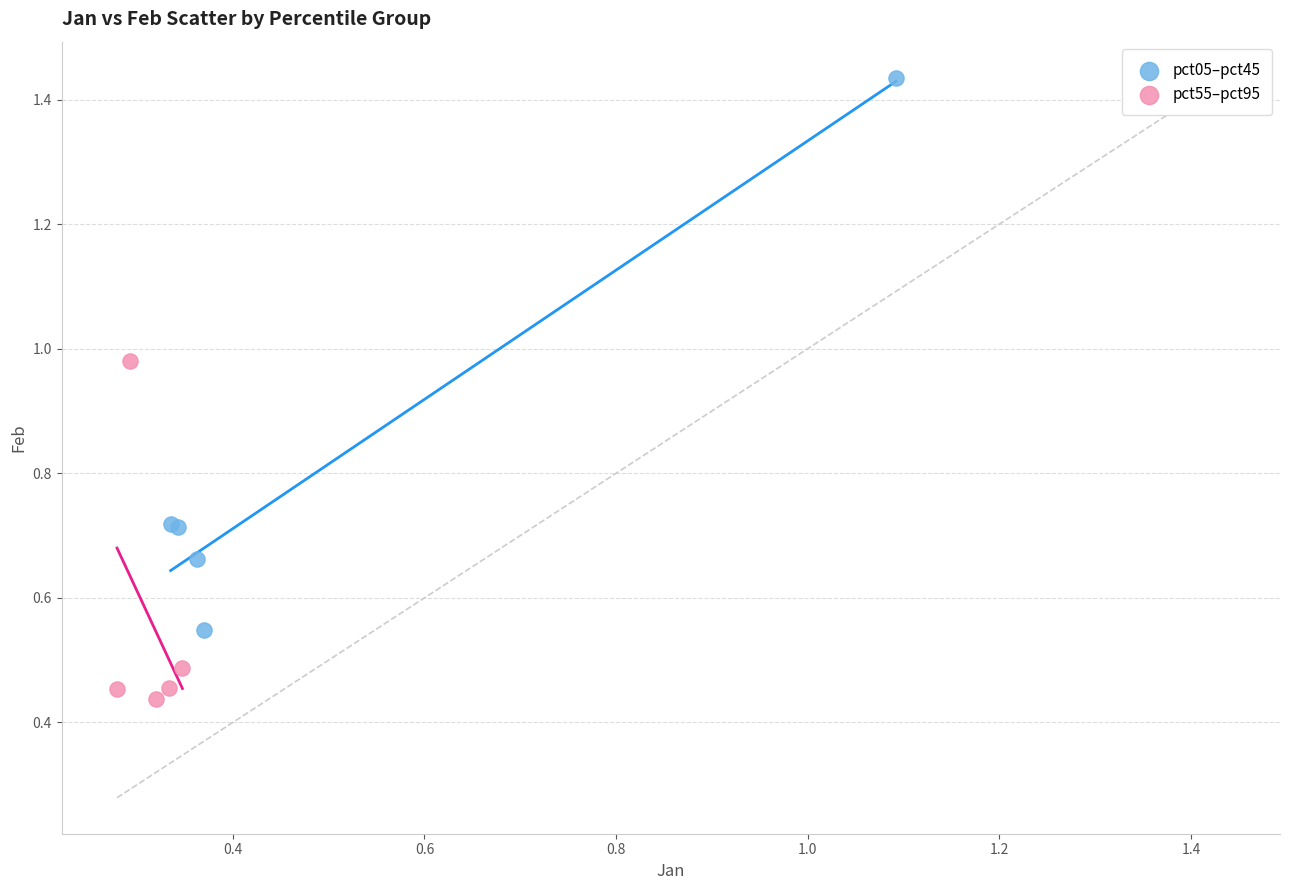

Which series has the widest spread of Y values?

pct05–pct45